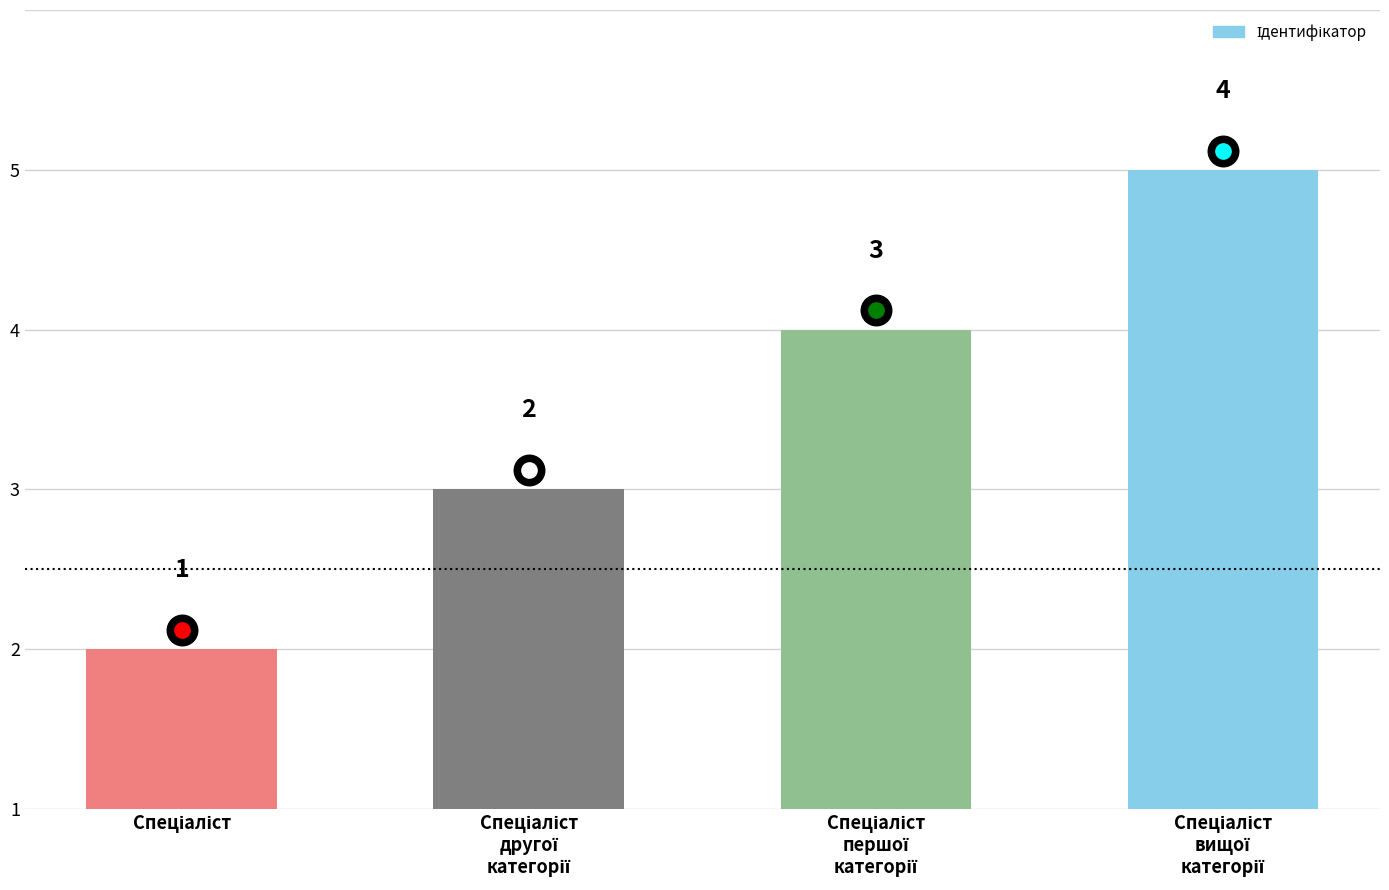

True or false: the data shows 2 at Спеціаліст
другої
категорії.

True